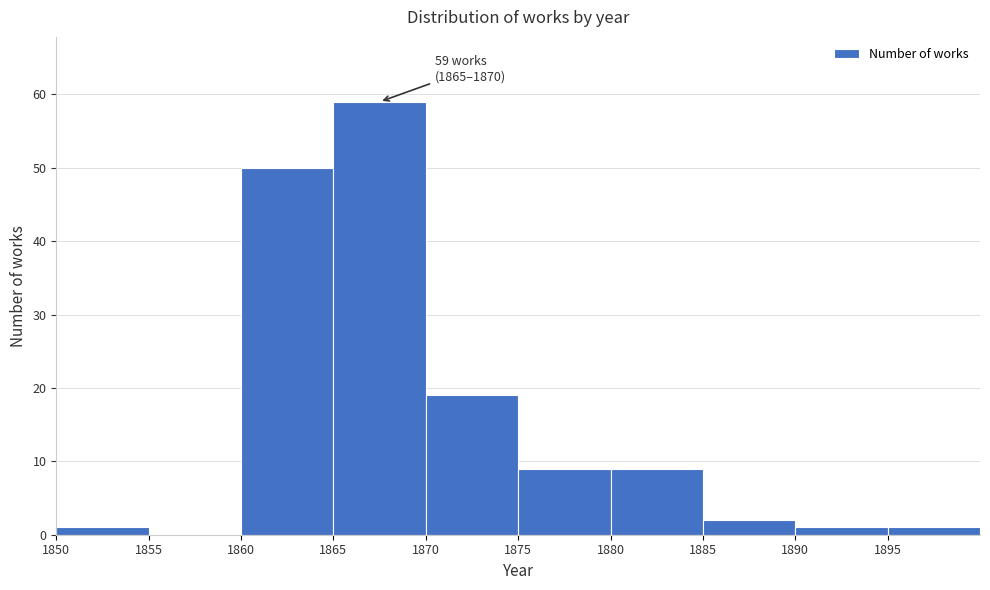

Which range on the x-axis has the tallest bar?

1865 to 1870